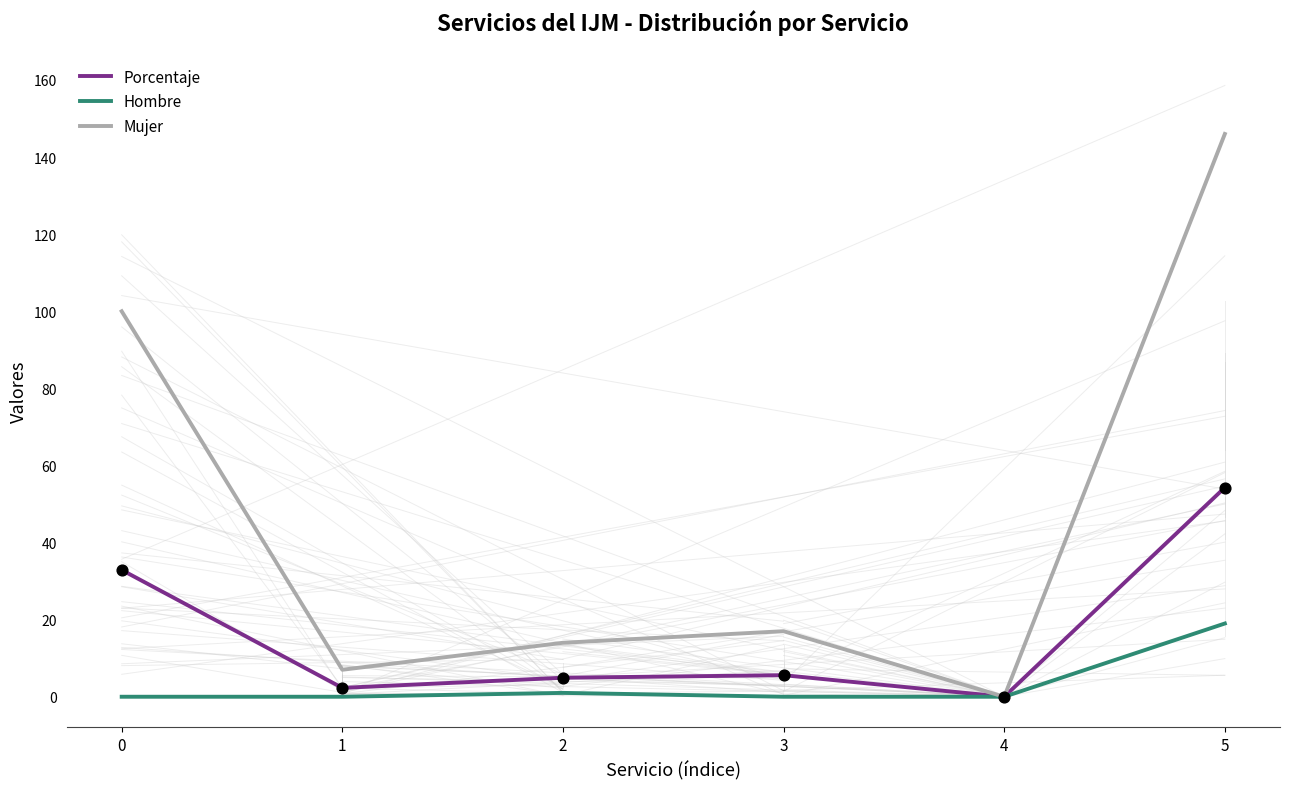

What are all the series names shown in the legend?

Porcentaje, Hombre, Mujer